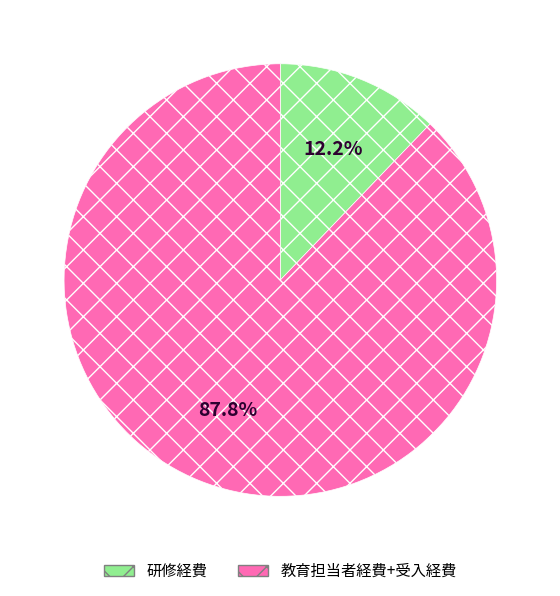

Rank the categories by value from lowest to highest.

研修経費, 教育担当者経費+受入経費